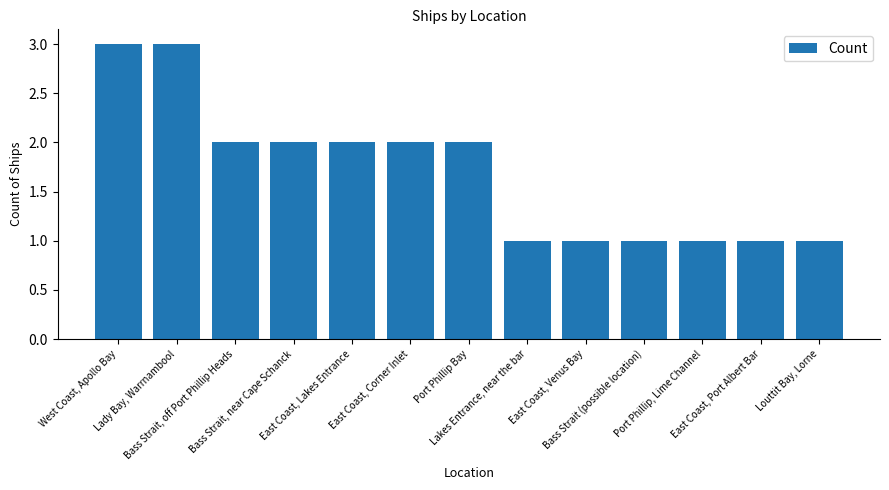

How many values are below 2?

6